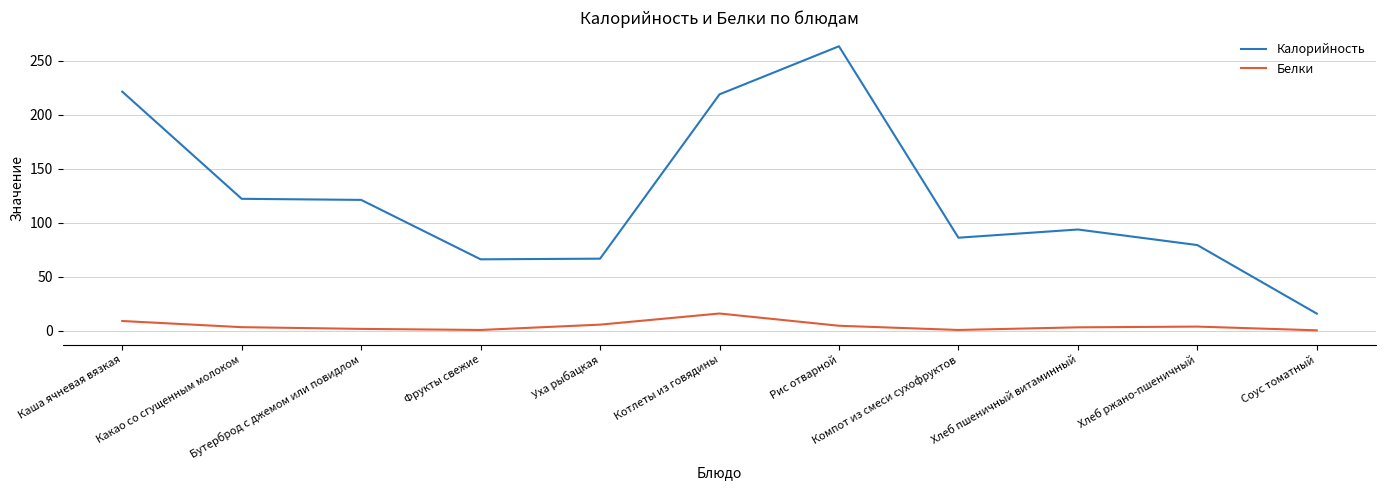

What are all the series names shown in the legend?

Калорийность, Белки